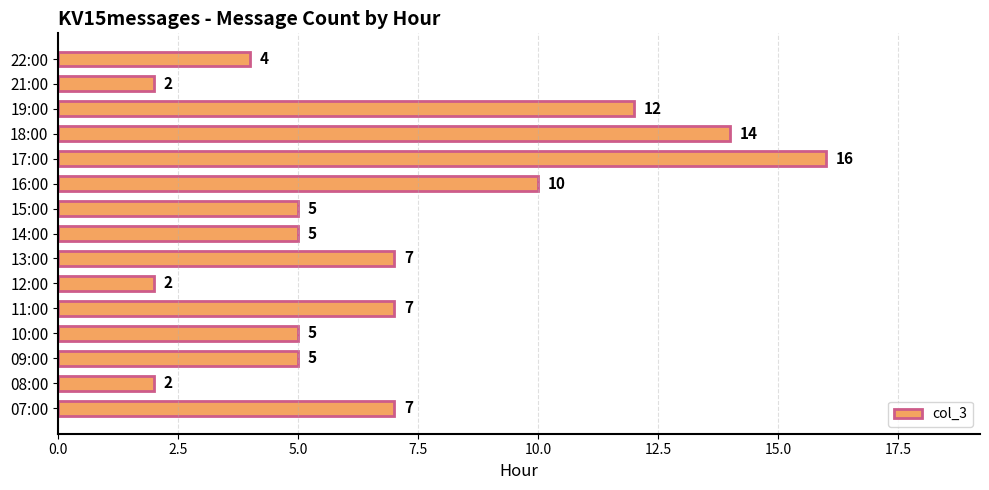

What is the difference between the maximum and second lowest values?

14